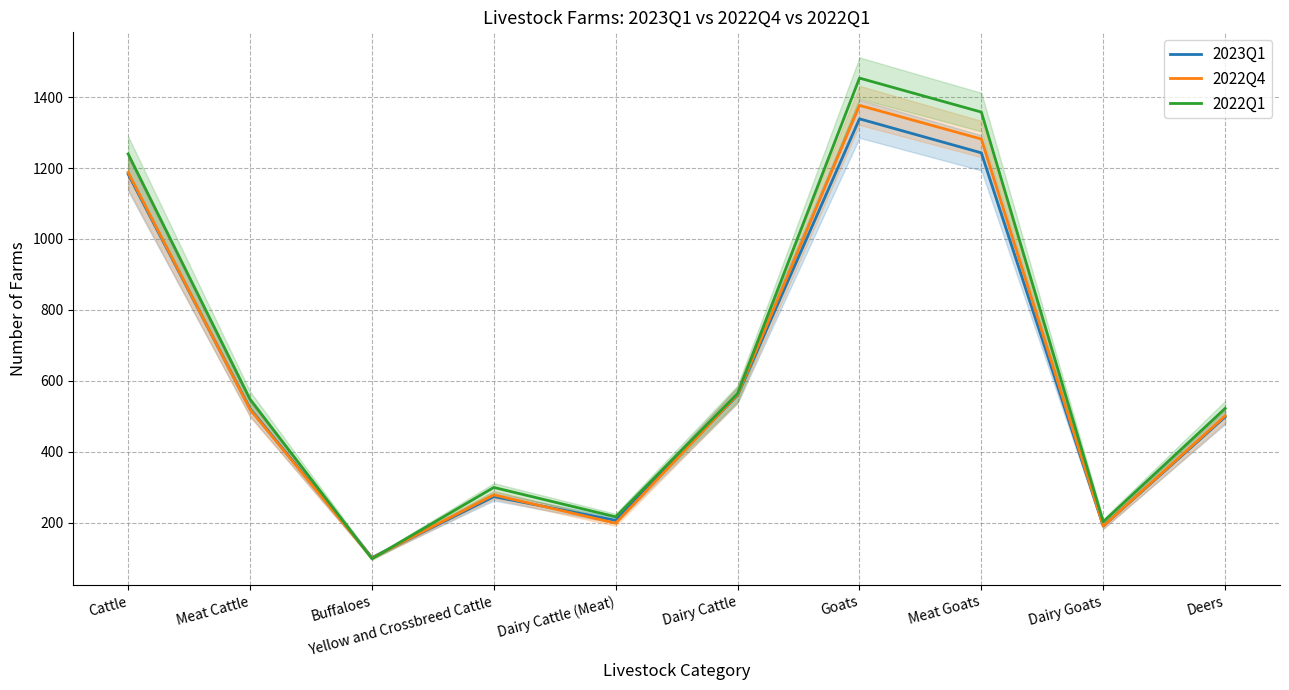

How many categories are shown in the chart?

10